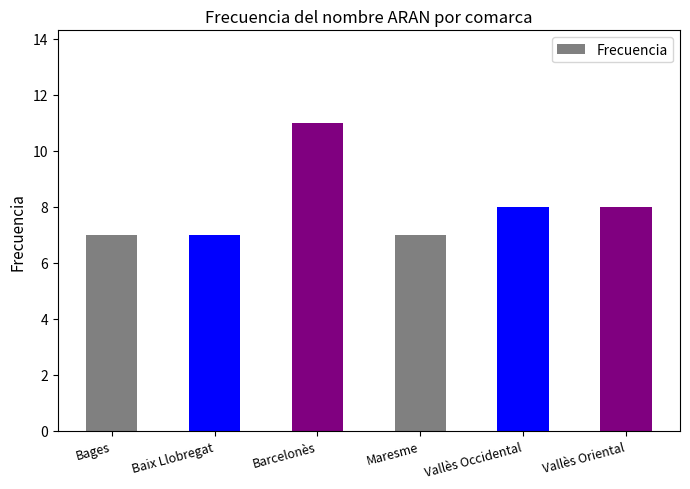

What is the difference between the maximum and minimum values?

4